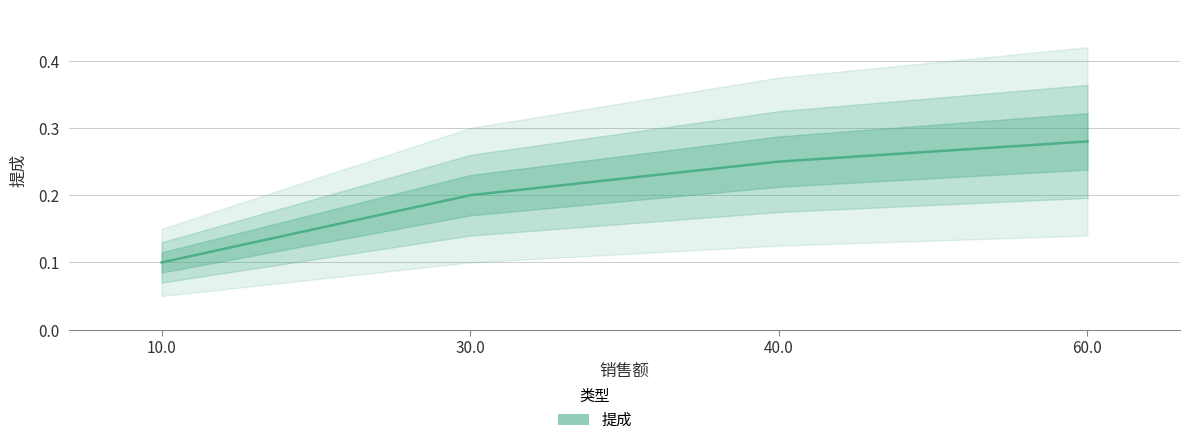

At which label is the value closest to 0?

10.0